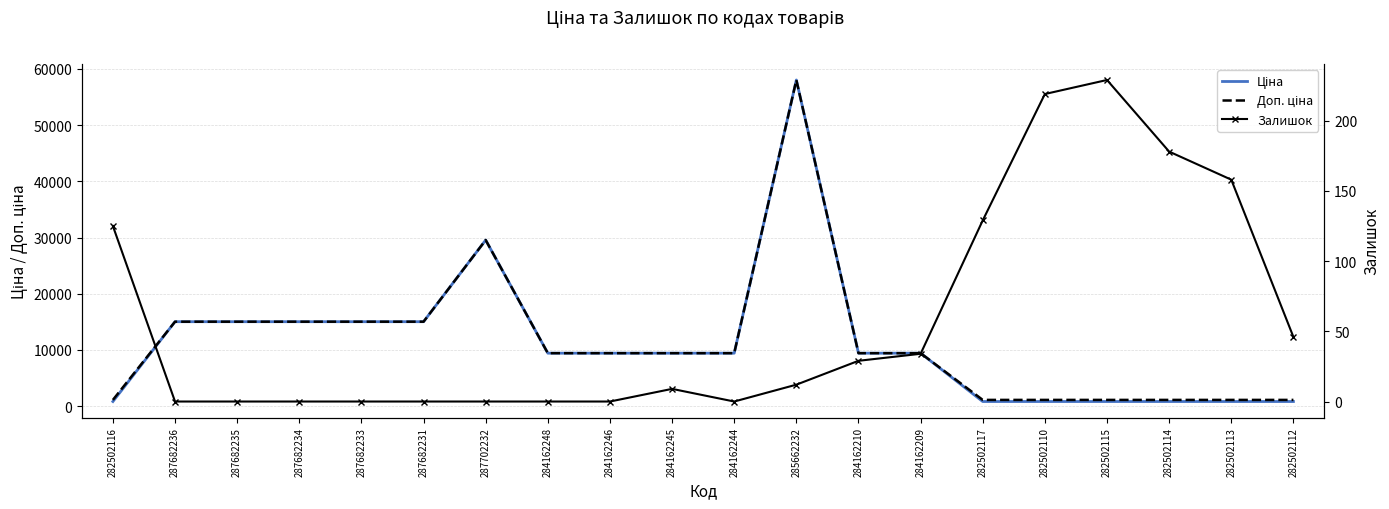

True or false: Залишок and Ціна cross at least once.

False